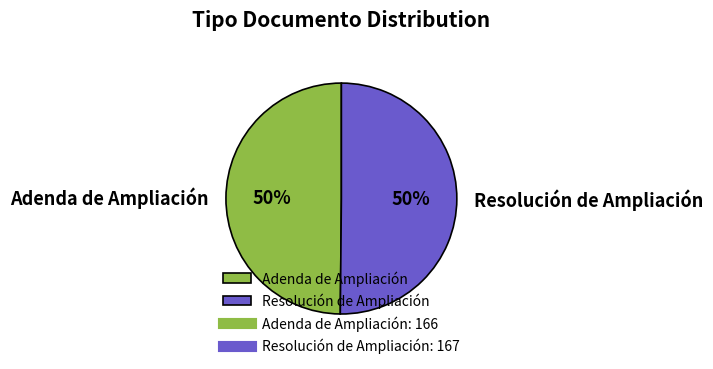

True or false: Adenda de Ampliación accounts for 50% of the total.

True